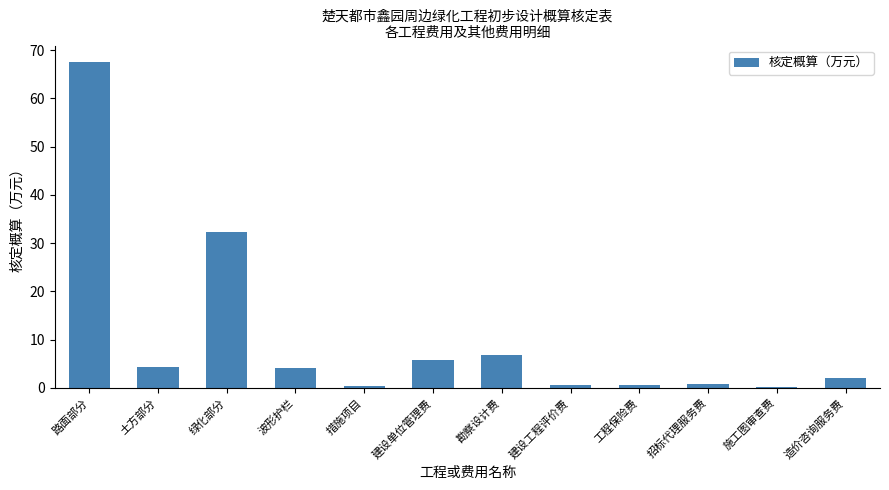

The value at 建设单位管理费 is 1.4. True or false?

False